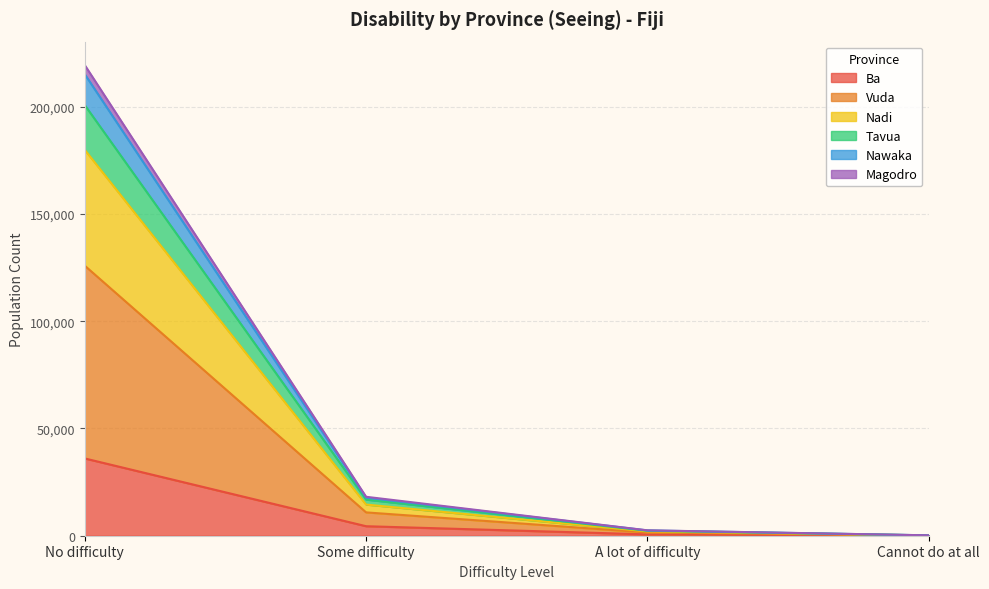

True or false: Ba and Nadi intersect in this chart.

False